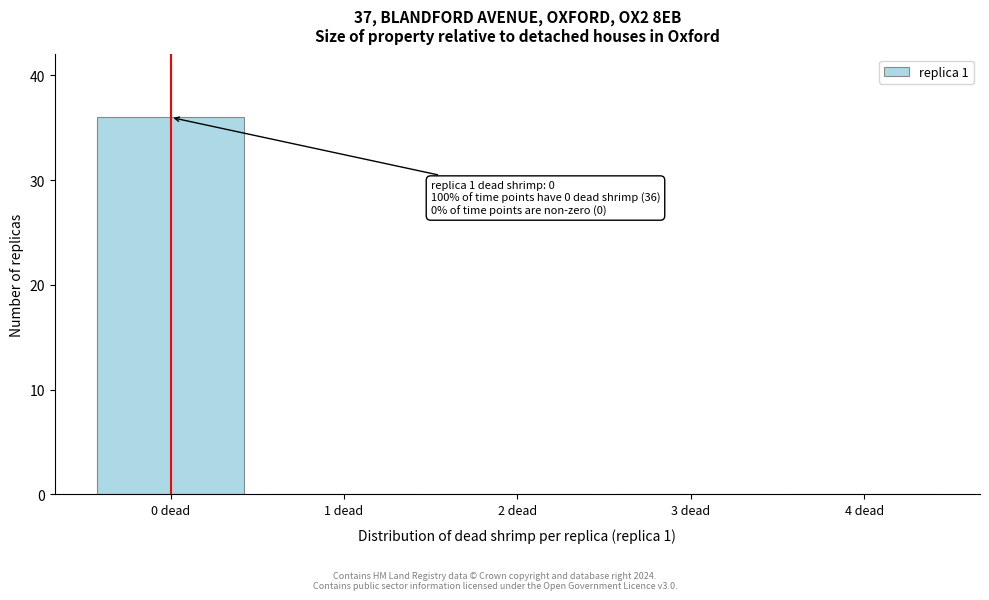

Reading left to right, what are all the values shown in this chart?

0 dead=36	1 dead=0	2 dead=0	3 dead=0	4 dead=0